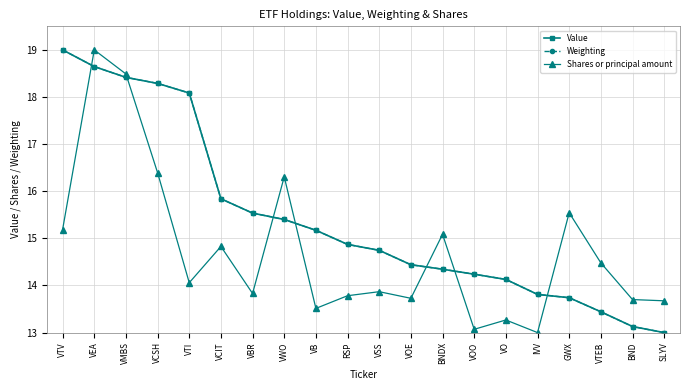

At which category is the sum across all series the highest?

VEA